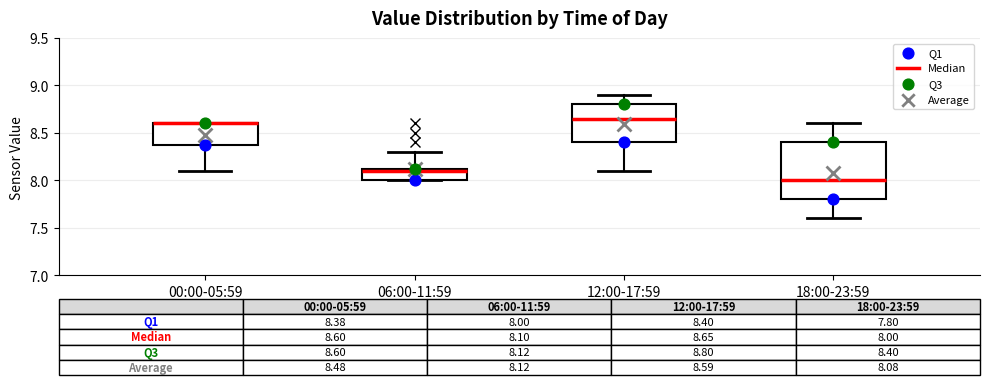

Comparing the boxes themselves (not the whiskers), which one is the tallest?

18:00-23:59